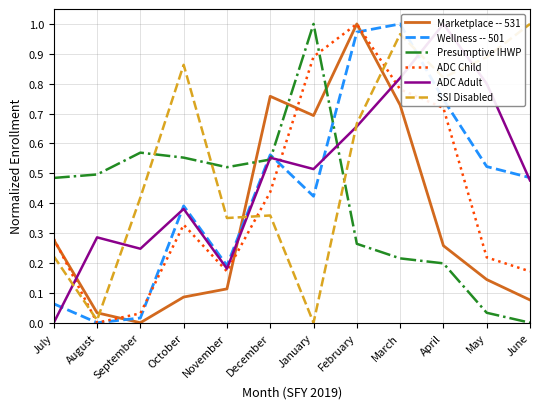

What position from the right is May?

2